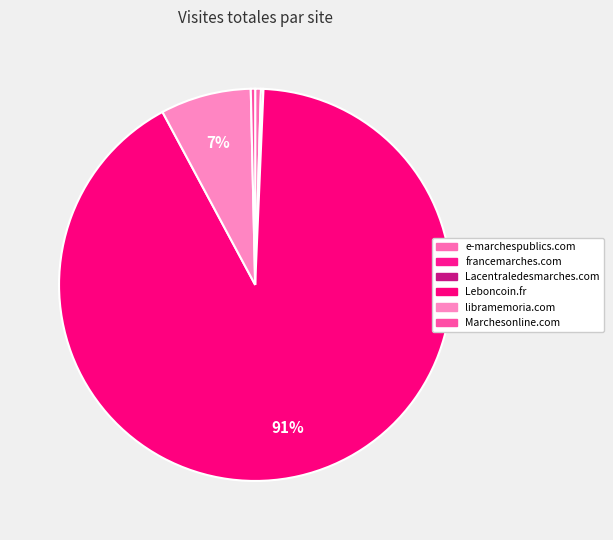

True or false: e-marchespublics.com accounts for 1% of the total.

False